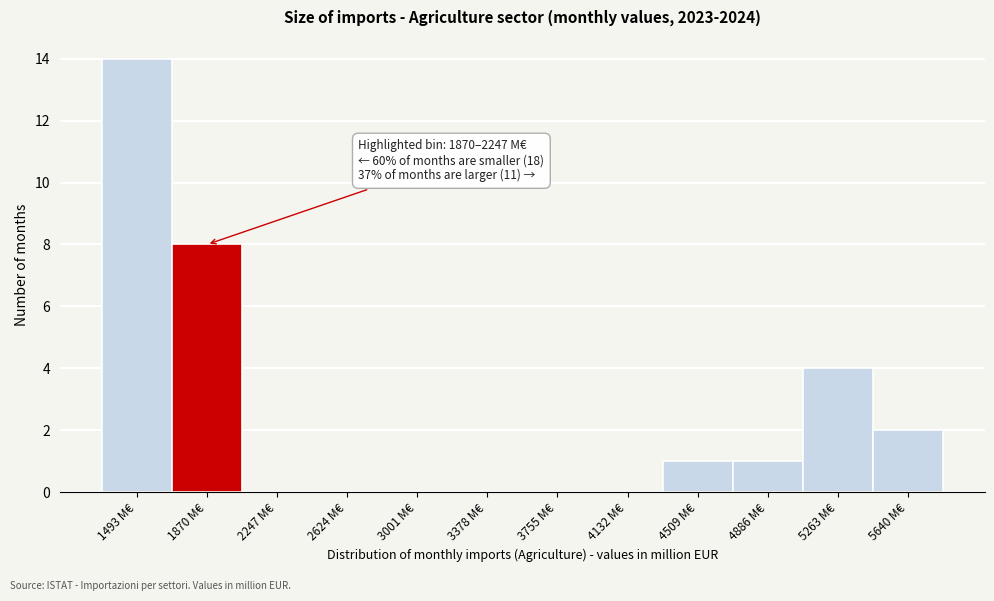

Reading left to right, extract all data points from this chart.

1493 M€=14	1870 M€=8	2247 M€=0	2624 M€=0	3001 M€=0	3378 M€=0	3755 M€=0	4132 M€=0	4509 M€=1	4886 M€=1	5263 M€=4	5640 M€=2